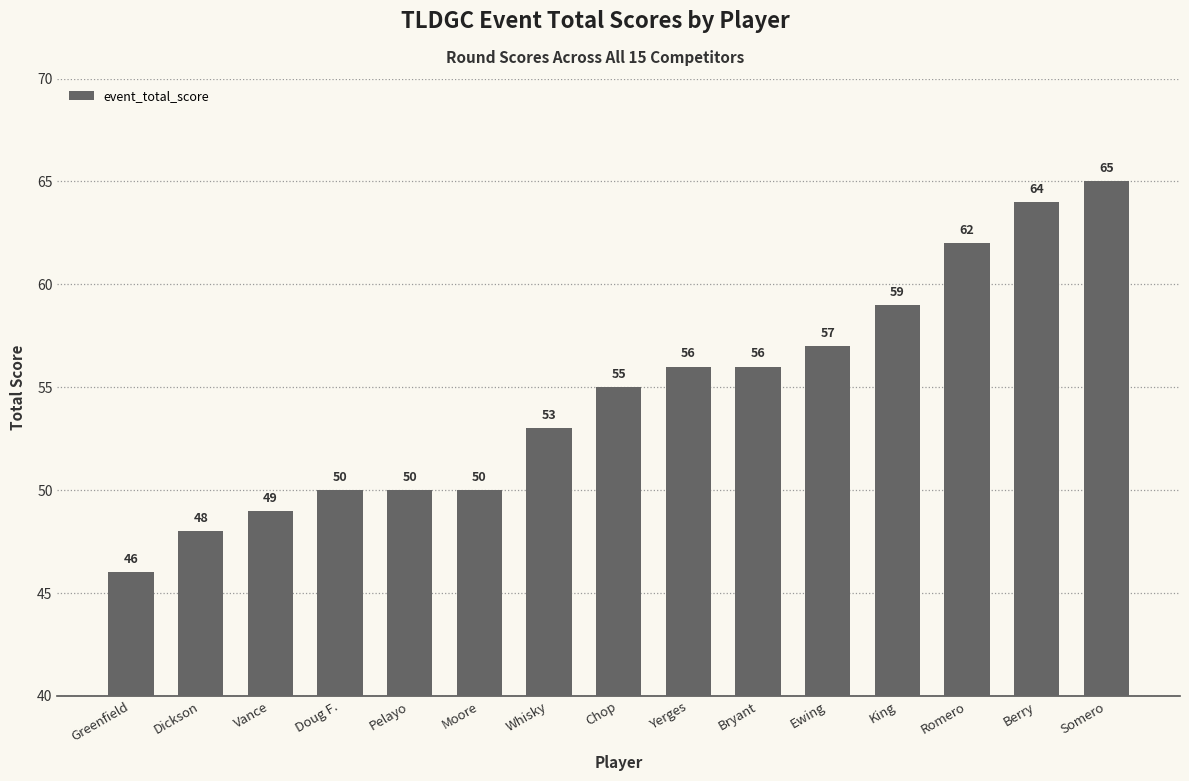

What is the smallest value displayed?

46